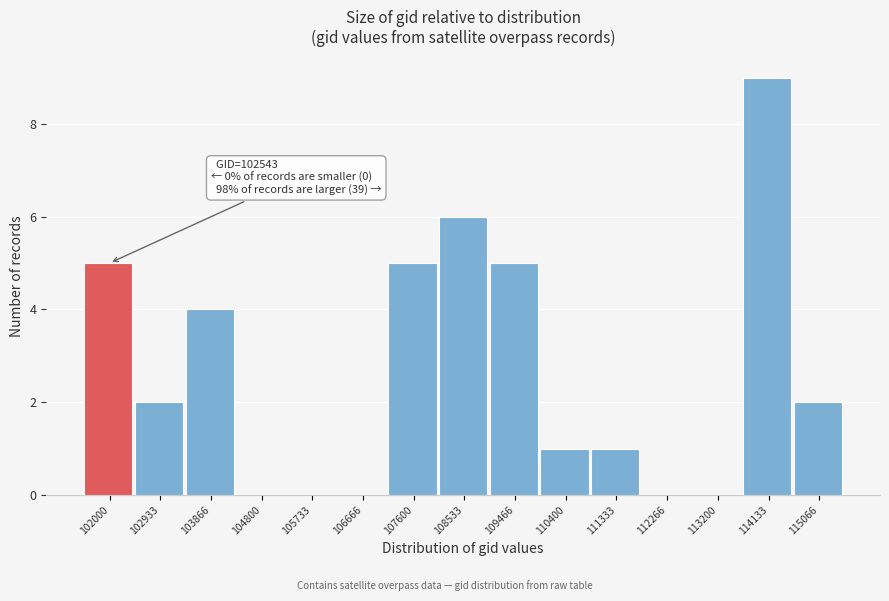

Reading right to left, extract all data points from this chart.

115066=2	114133=9	113200=0	112266=0	111333=1	110400=1	109466=5	108533=6	107600=5	106666=0	105733=0	104800=0	103866=4	102933=2	102000=5